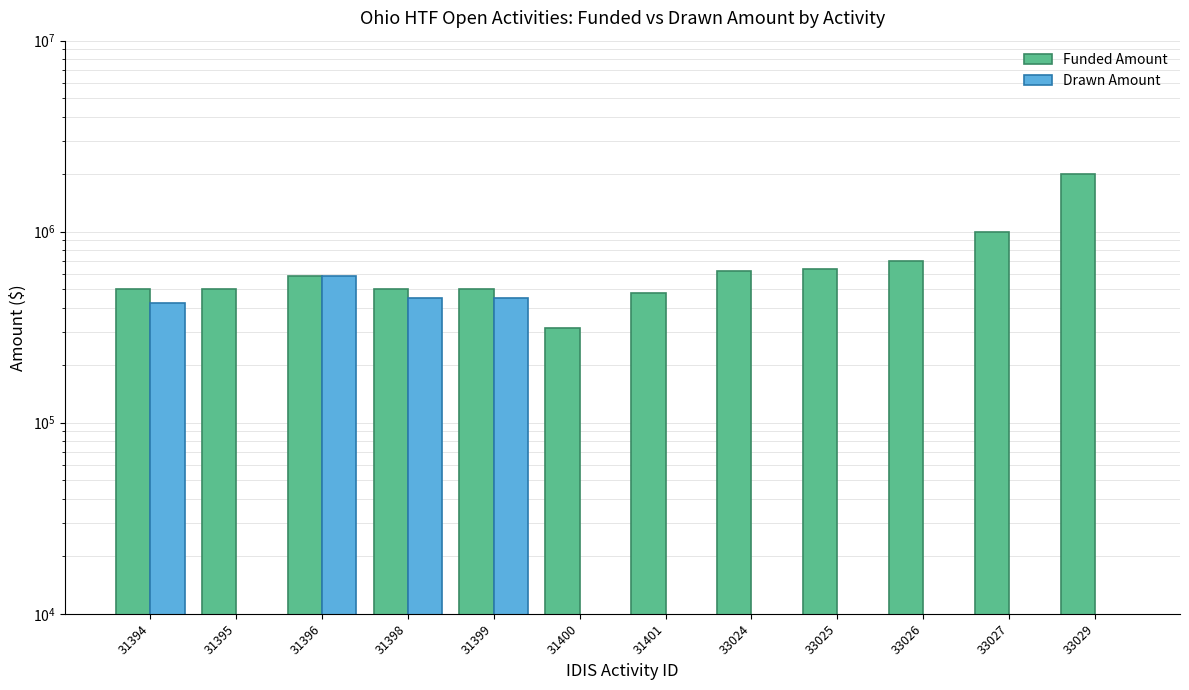

Which series changed the most between 31398 and 31401?

Drawn Amount